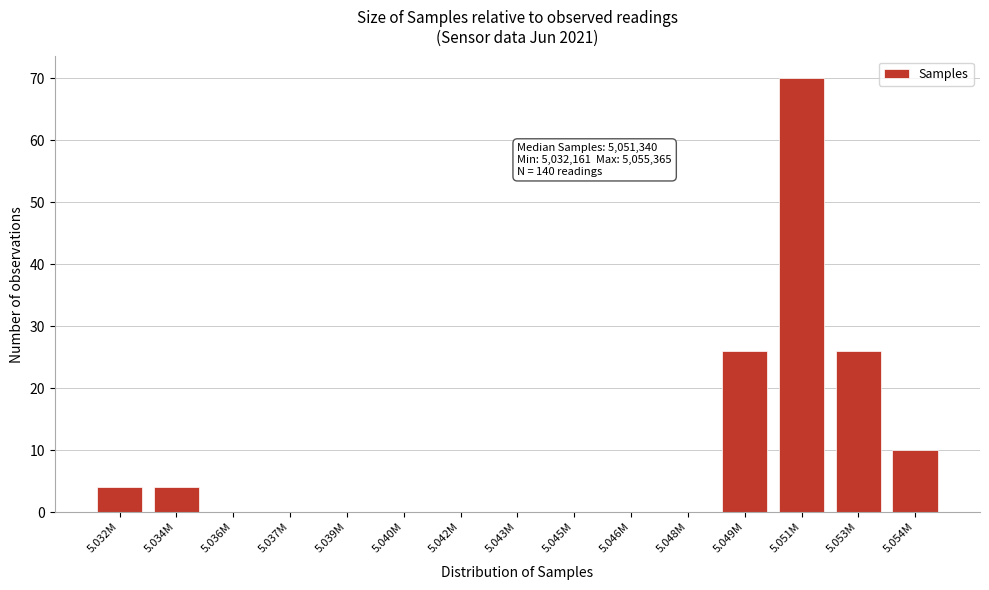

Reading left to right, transcribe all the data shown in this chart.

5.032M=4	5.034M=4	5.036M=0	5.037M=0	5.039M=0	5.040M=0	5.042M=0	5.043M=0	5.045M=0	5.046M=0	5.048M=0	5.049M=26	5.051M=70	5.053M=26	5.054M=10